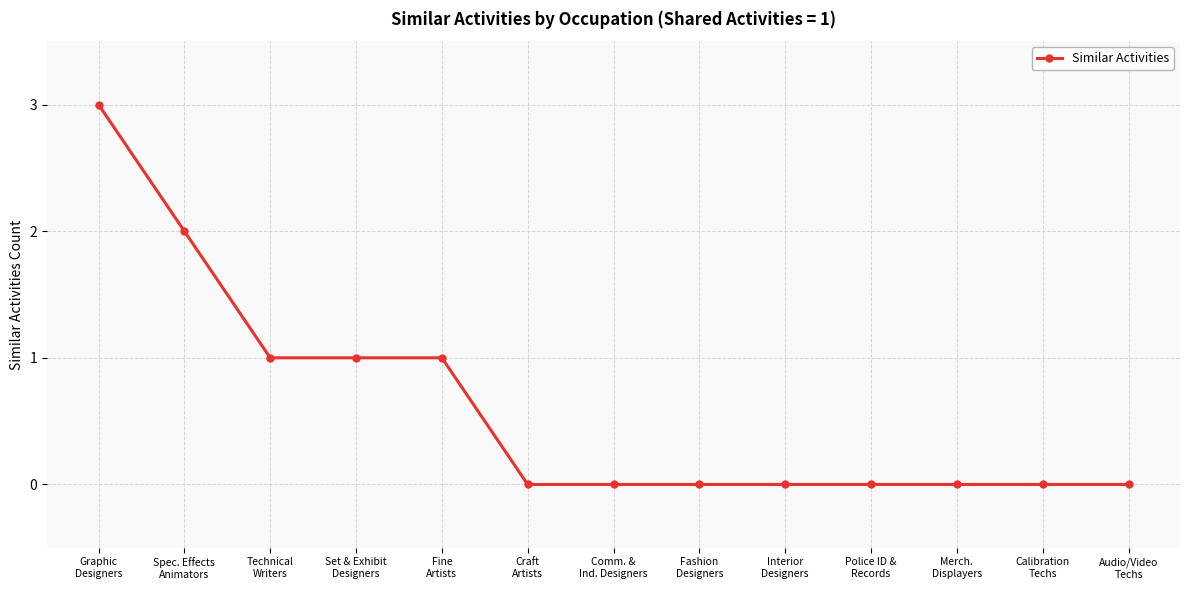

What is the sum of all values?

8